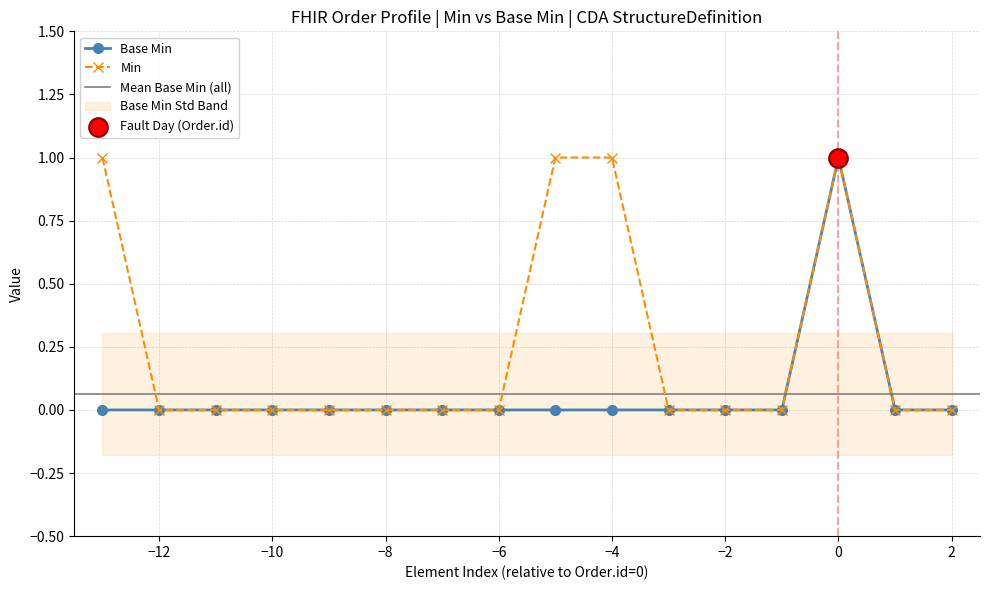

True or false: Min has a value of 0 at −10.

True